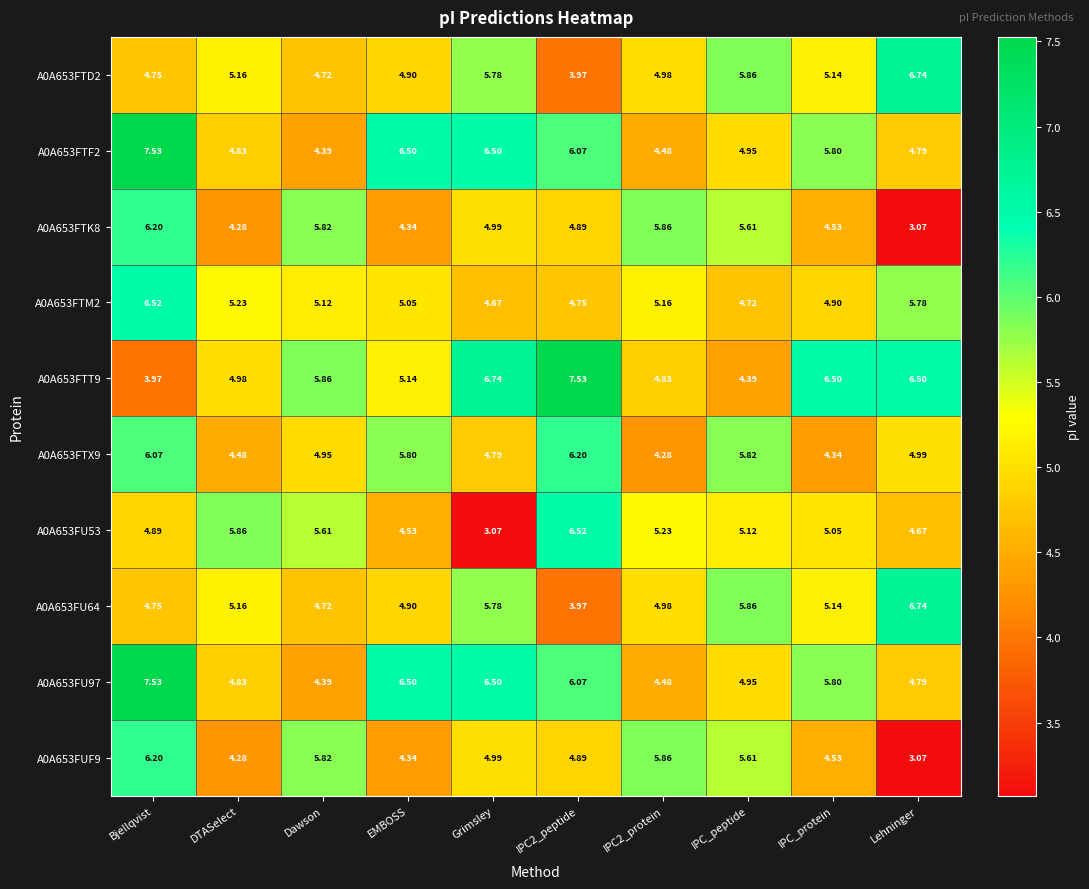

At which category is the sum across all series the highest?

Bjellqvist